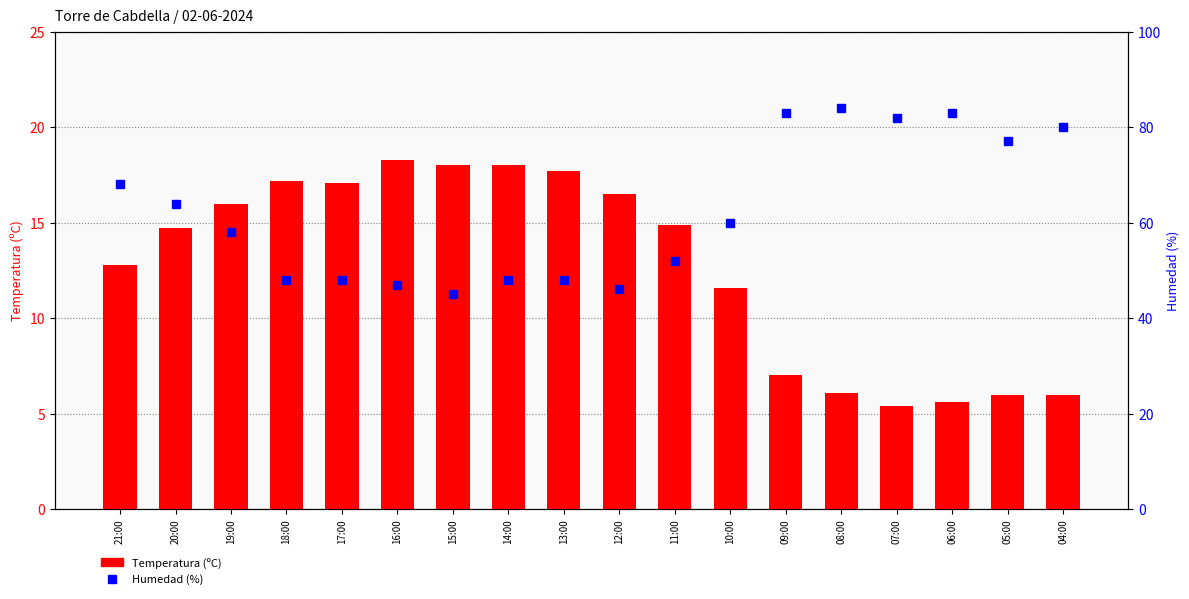

What is the value of the Humedad (%) bar at the 5th from the left?

48.0